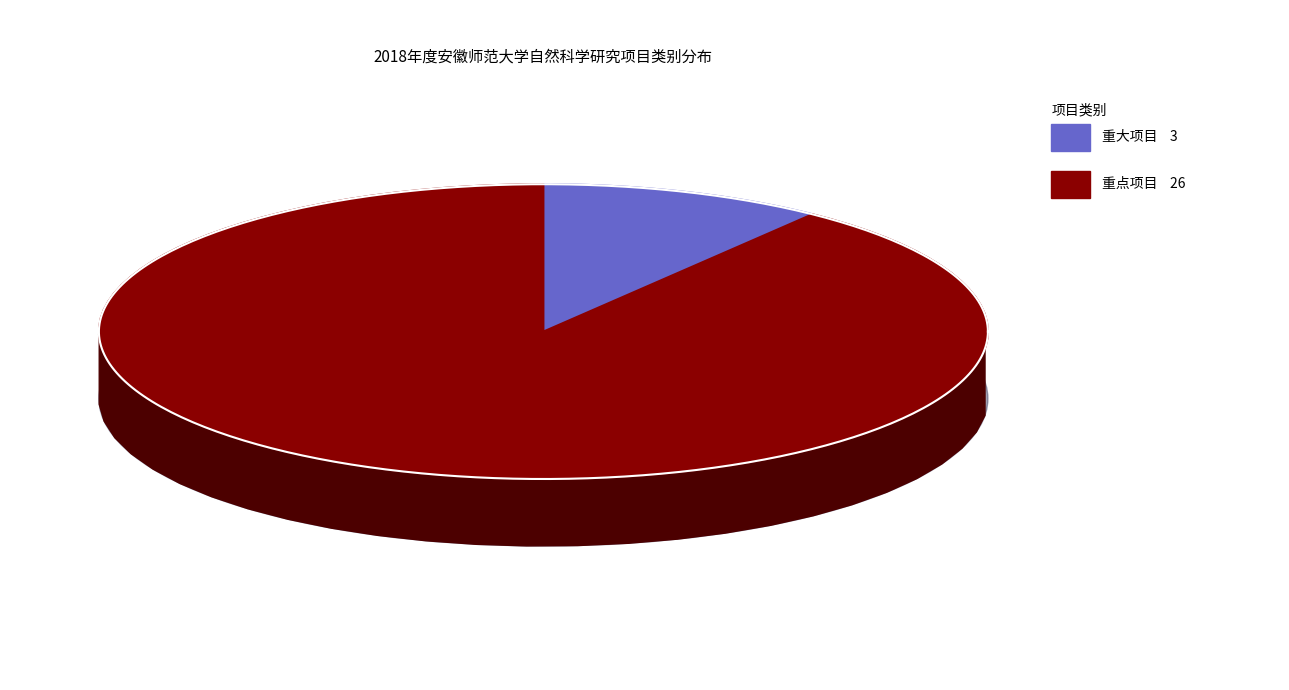

Is it true that 重大项目 is 1% of the pie?

False